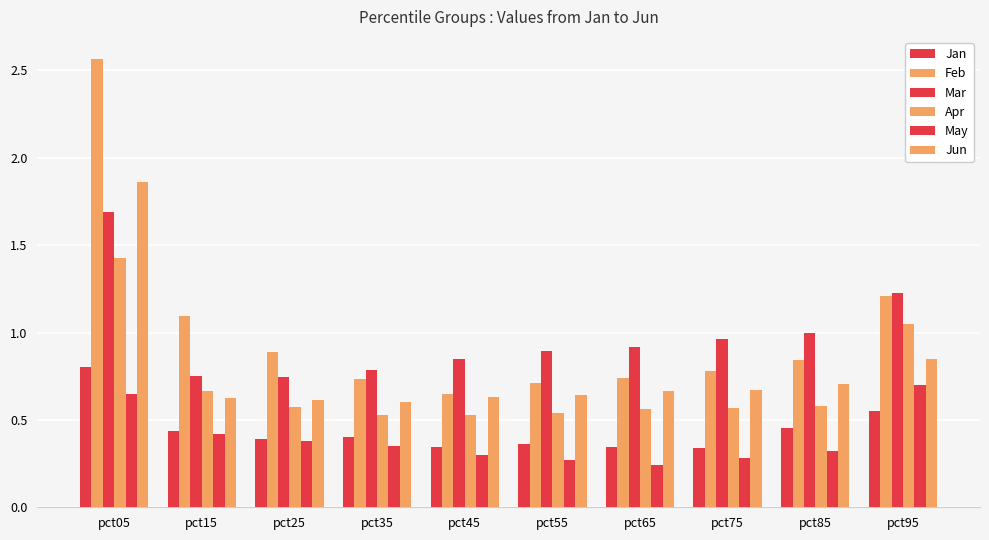

Count the number of categories in the chart.

10